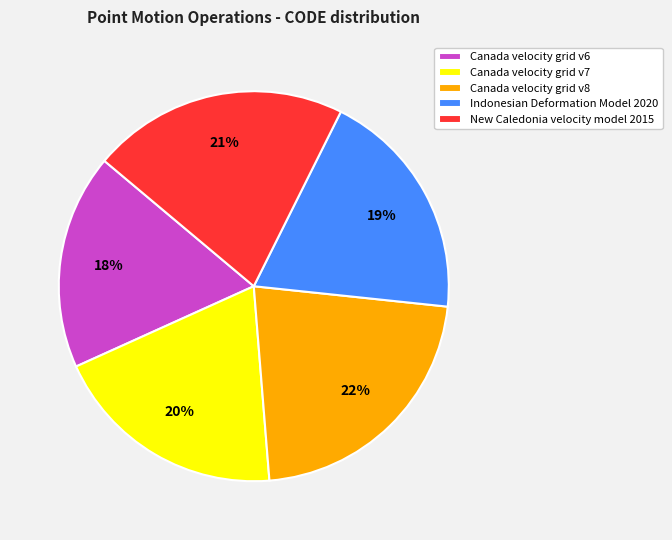

Approximately how many times larger is the value at Canada velocity grid v8 compared to Canada velocity grid v6?

1.2